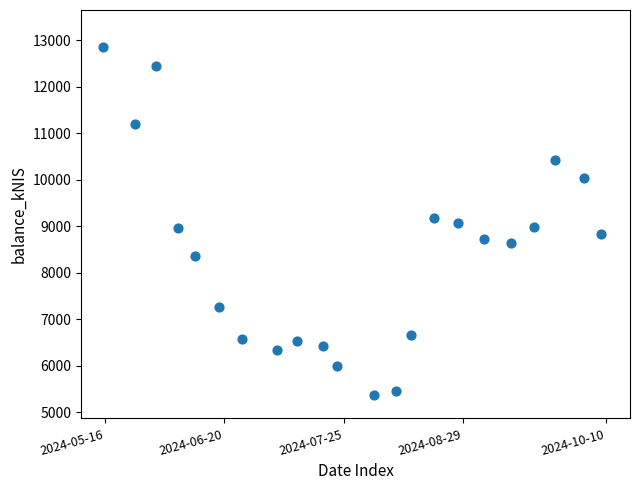

What is the range of Y values (max minus min)?

7485.8